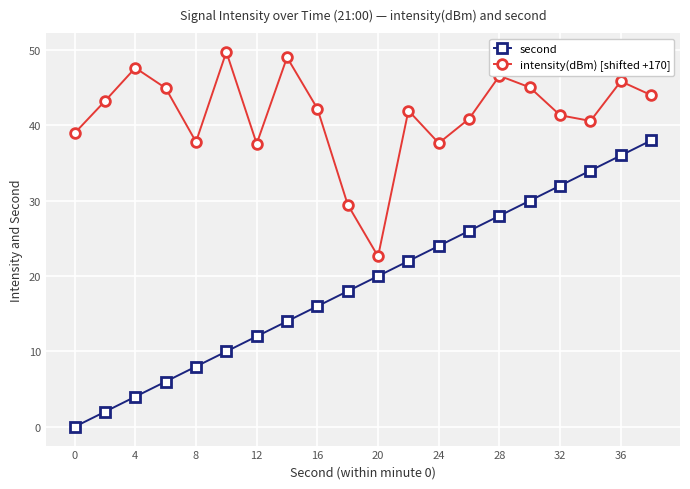

What is the value of the intensity(dBm) [shifted +170] point at the 18th from the left?

40.6